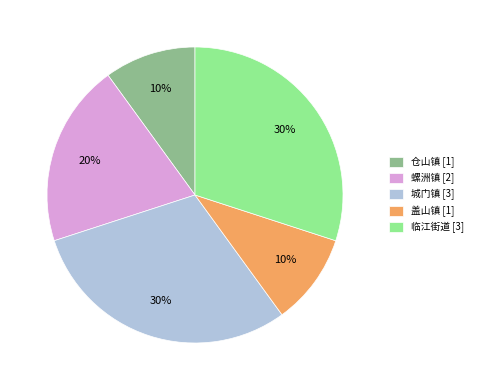

Does 螺洲镇 [2] account for over 50% of the chart?

No